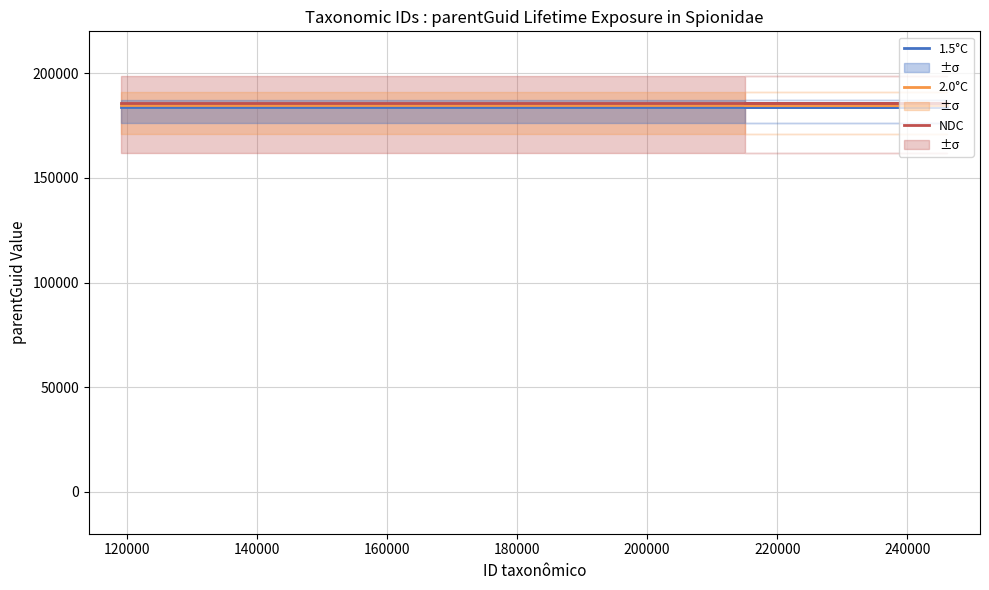

The value of 1.5°C at 140000 is 56463.4. True or false?

False